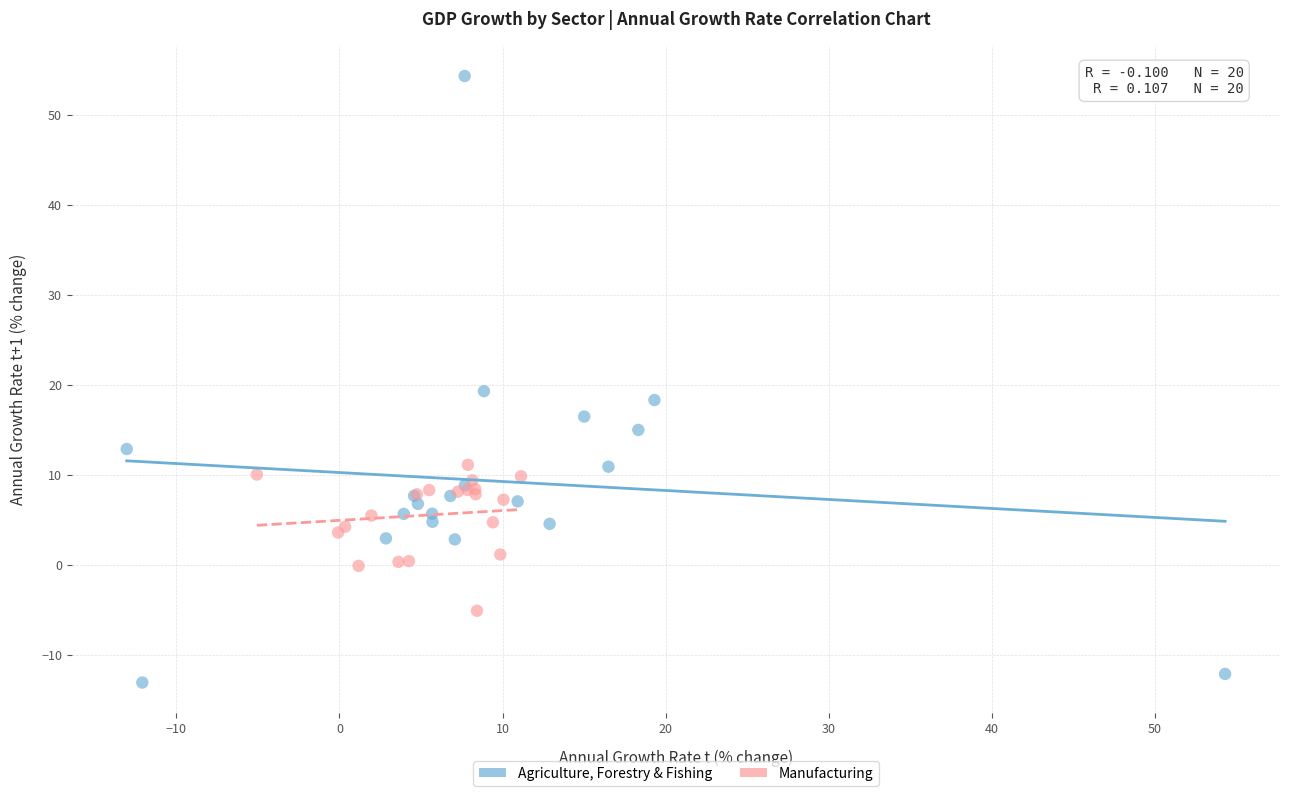

Which series reaches the maximum Y coordinate?

Agriculture, Forestry & Fishing